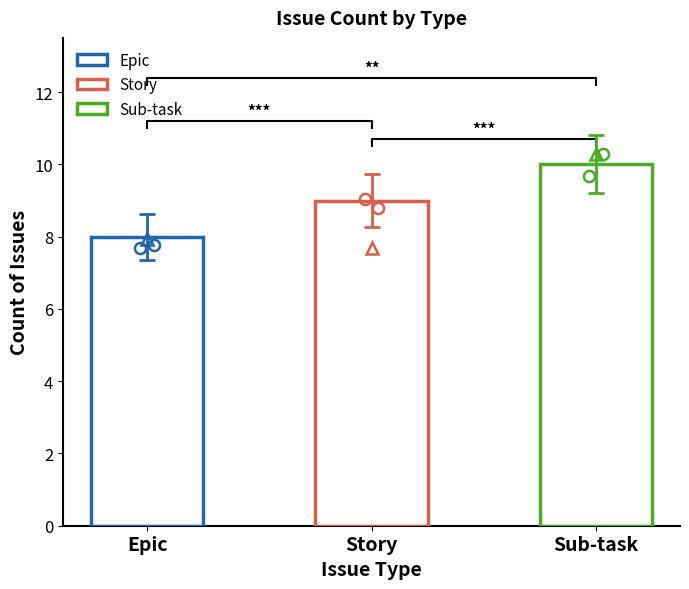

What is the smallest value displayed?

8